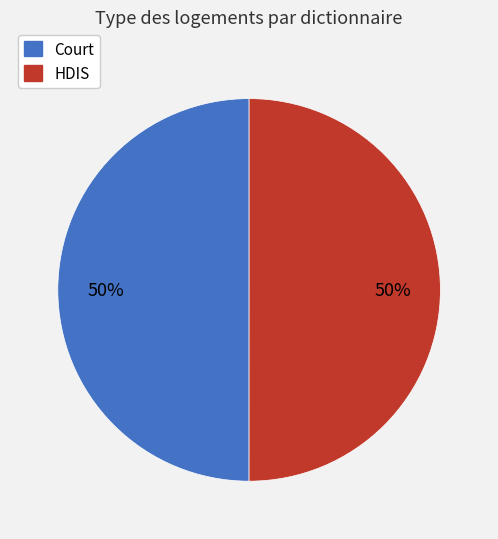

To the nearest percent, what is the combined percentage of Court and HDIS?

100%